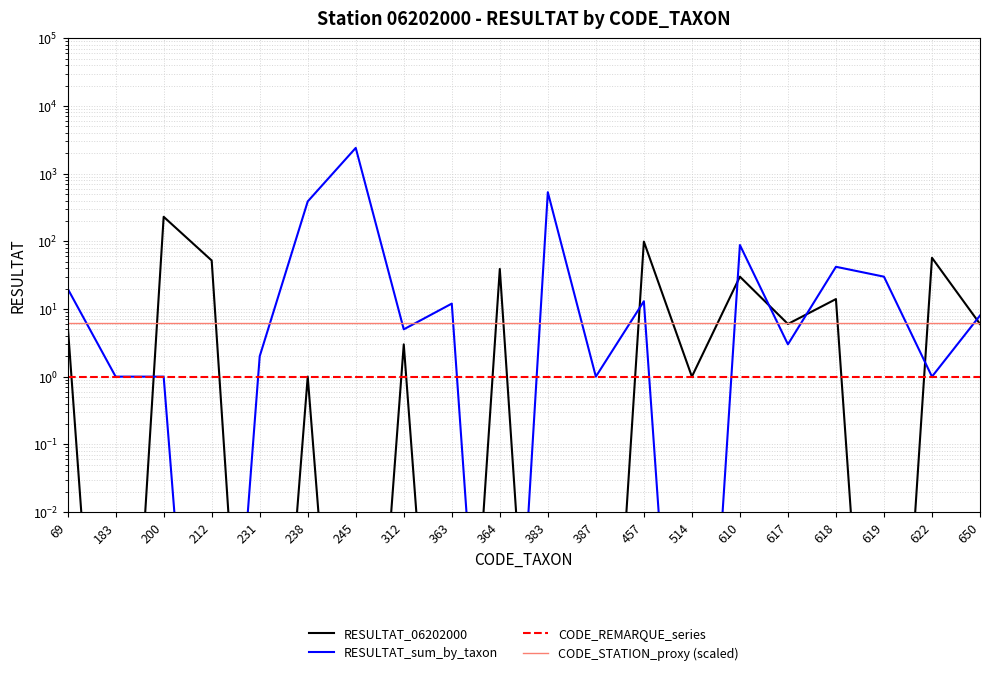

Count the number of data series in this chart.

4